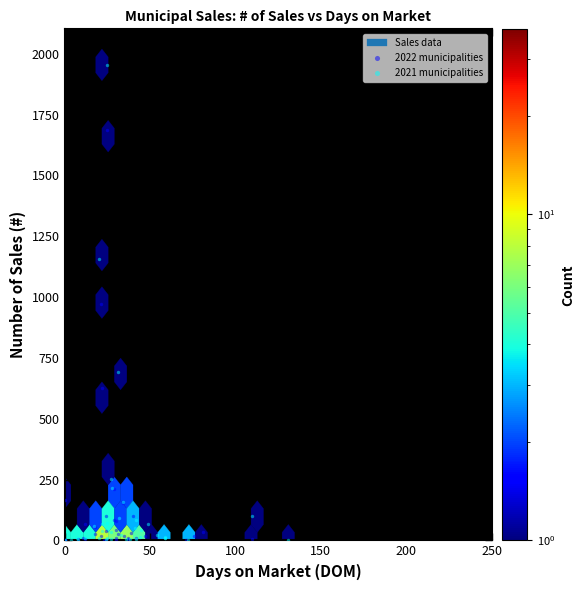

Which series reaches the maximum Y coordinate?

2021 municipalities